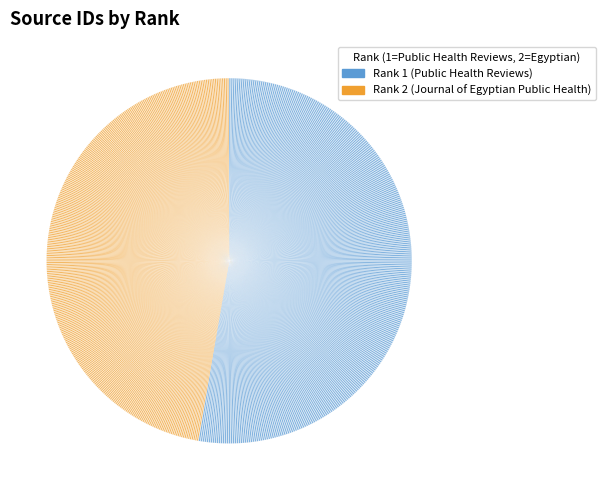

What percentage do Rank 2 (Journal of Egyptian Public Health) and Rank 1 (Public Health Reviews) together represent?

100.0%